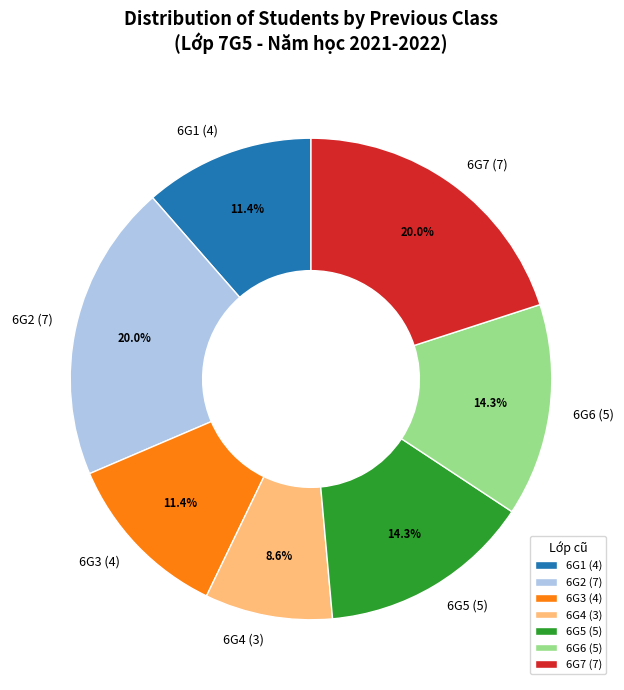

To the nearest percent, what is the average slice percentage?

14%